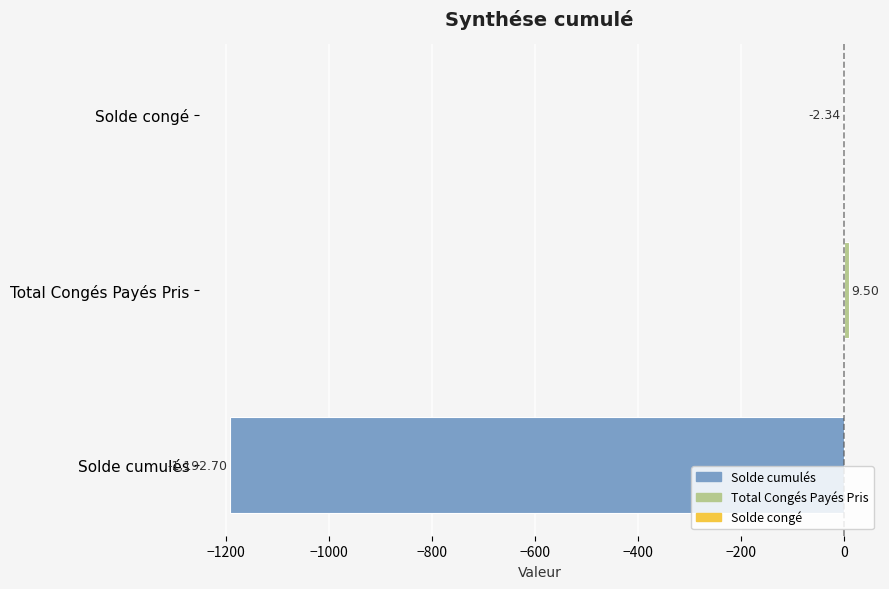

At which label is the value closest to -591?

Solde congé